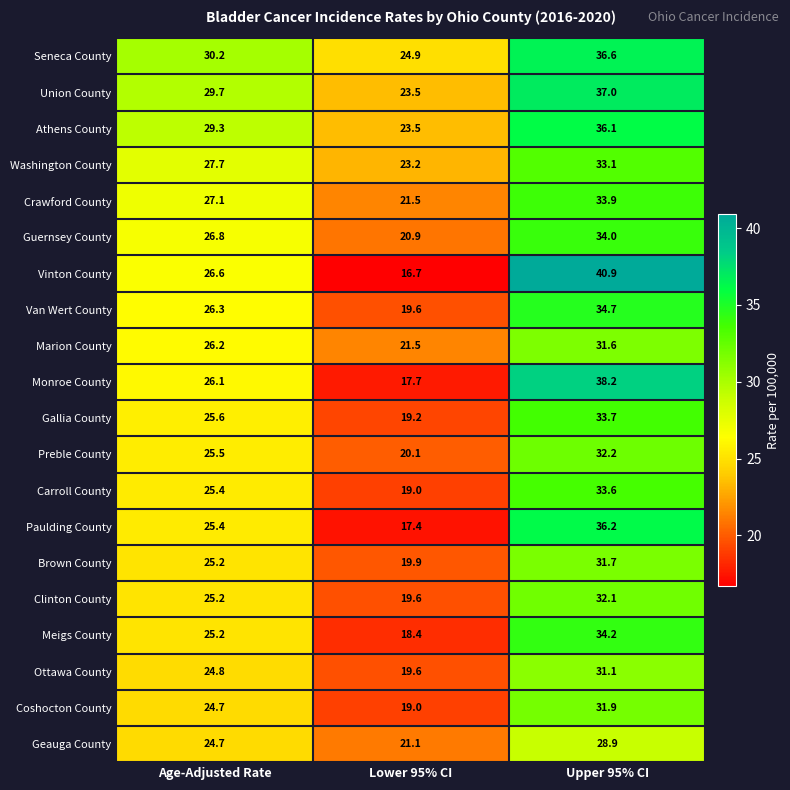

The value of Vinton County at Age-Adjusted Rate is 26.6. True or false?

True